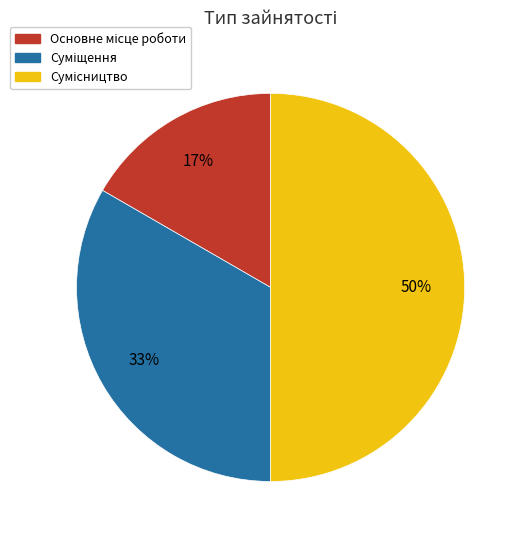

To the nearest percent, what is the average slice percentage?

33%